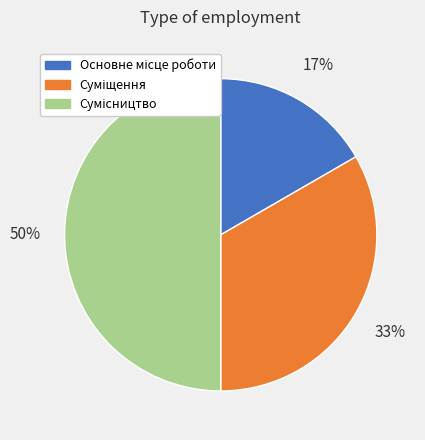

To the nearest percent, what is the average slice percentage?

33%